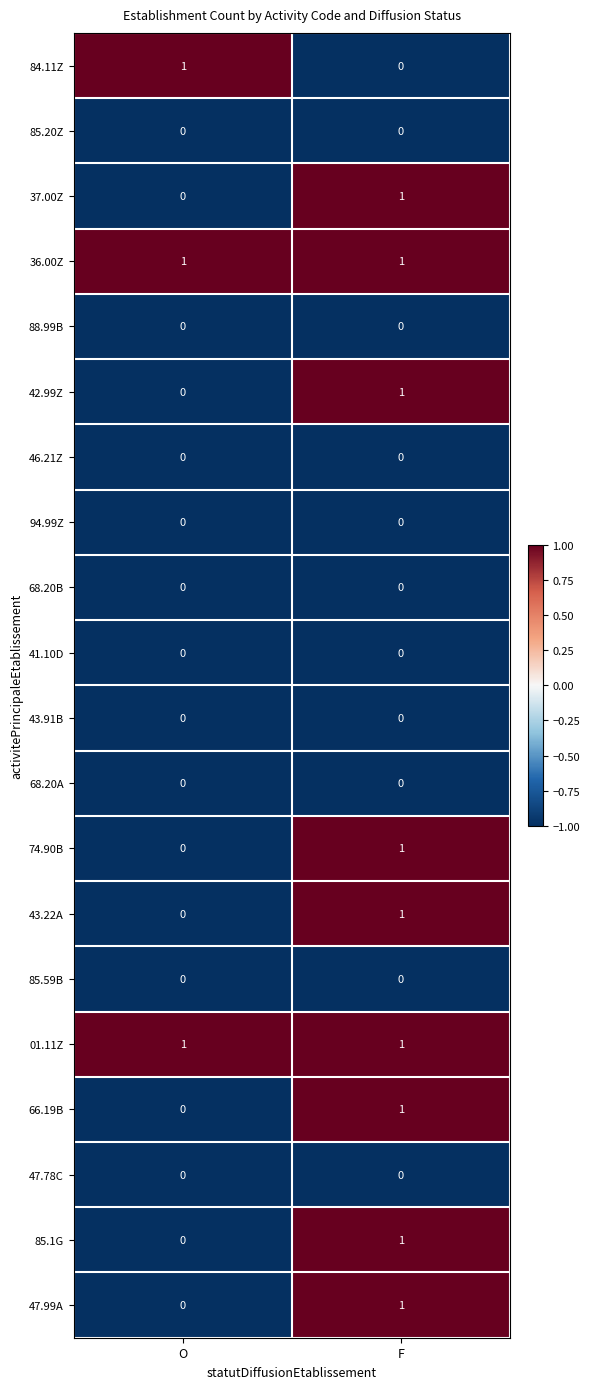

Is it true that 47.99A equals 1 at F?

True